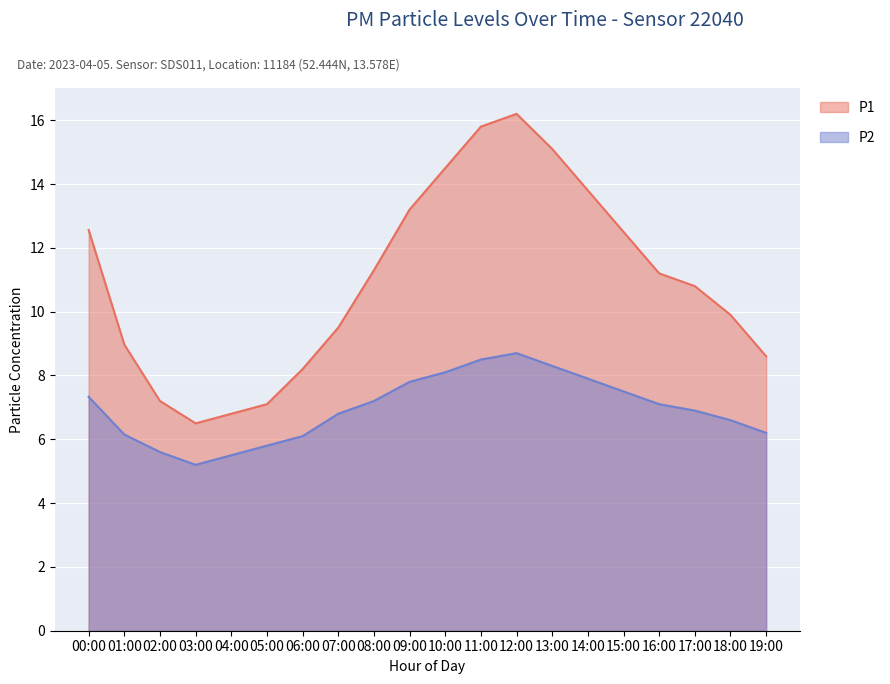

The value of P1 at 14:00 is 13.8. True or false?

True